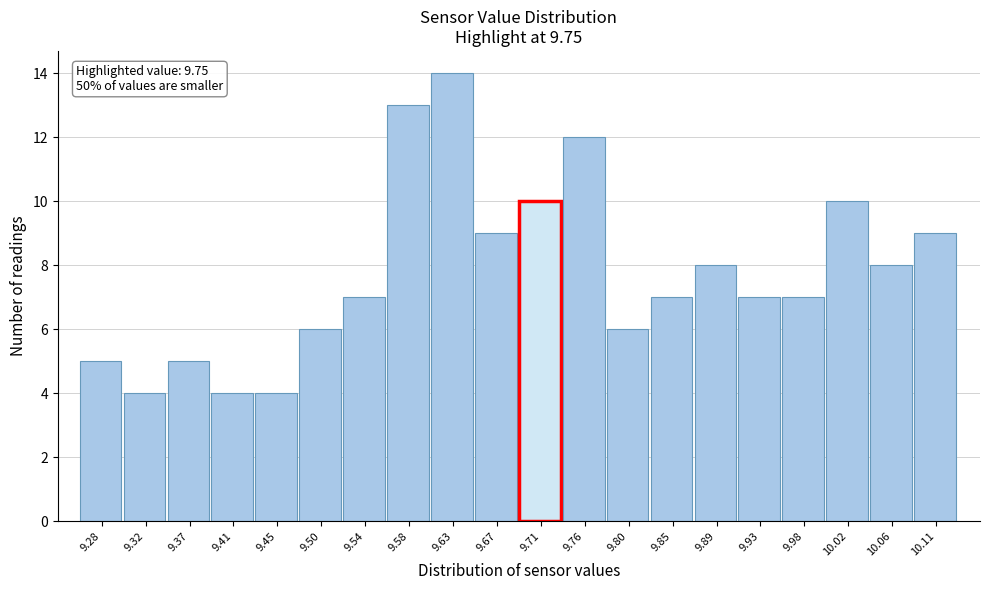

Reading left to right, extract all data points from this chart.

9.28=5	9.32=4	9.37=5	9.41=4	9.45=4	9.50=6	9.54=7	9.58=13	9.63=14	9.67=9	9.71=10	9.76=12	9.80=6	9.85=7	9.89=8	9.93=7	9.98=7	10.02=10	10.06=8	10.11=9